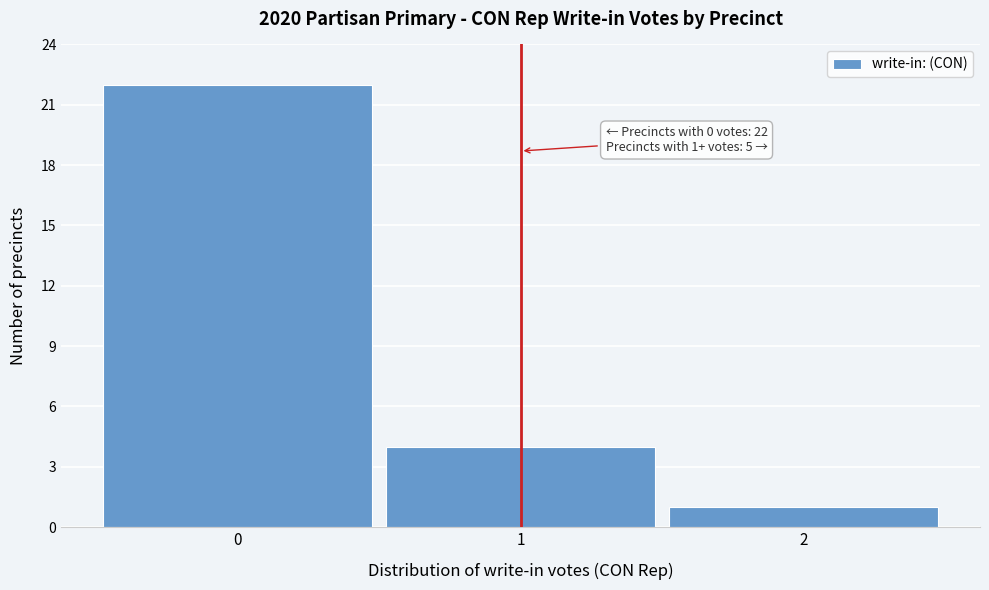

Reading left to right, list all the values displayed in this chart.

22	4	1